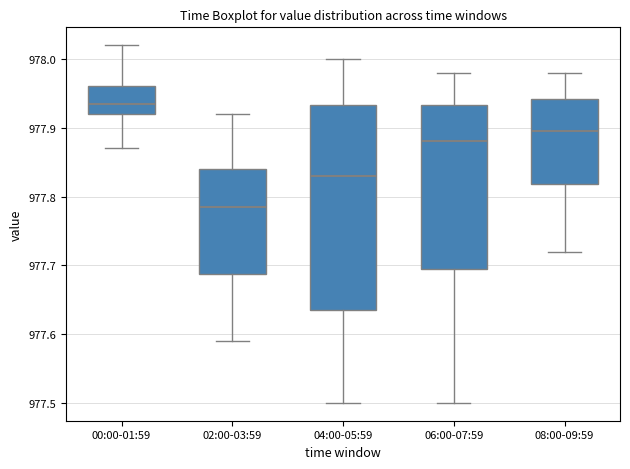

Reading left to right, transcribe this box plot: for each box, give where its median line is, the range the box spans, and where its two whiskers end, as read against the y-axis. The values are not printed on the chart, so give them approximately, as read against the axis.

00:00-01:59: median 977.94, box 977.92 to 977.96, whiskers 977.87 to 978.02
02:00-03:59: median 977.79, box 977.69 to 977.84, whiskers 977.59 to 977.92
04:00-05:59: median 977.83, box 977.64 to 977.93, whiskers 977.50 to 978.00
06:00-07:59: median 977.88, box 977.70 to 977.93, whiskers 977.50 to 977.98
08:00-09:59: median 977.90, box 977.82 to 977.94, whiskers 977.72 to 977.98